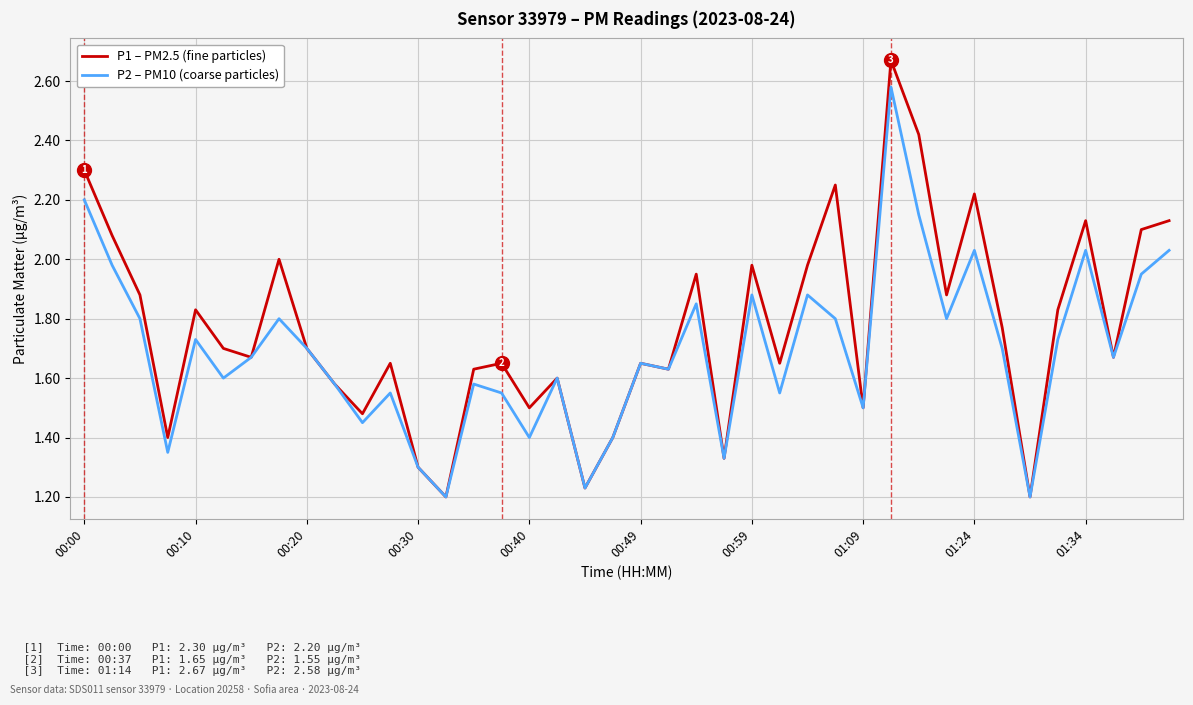

Which series has the largest range (max minus min)?

P1 – PM2.5 (fine particles)